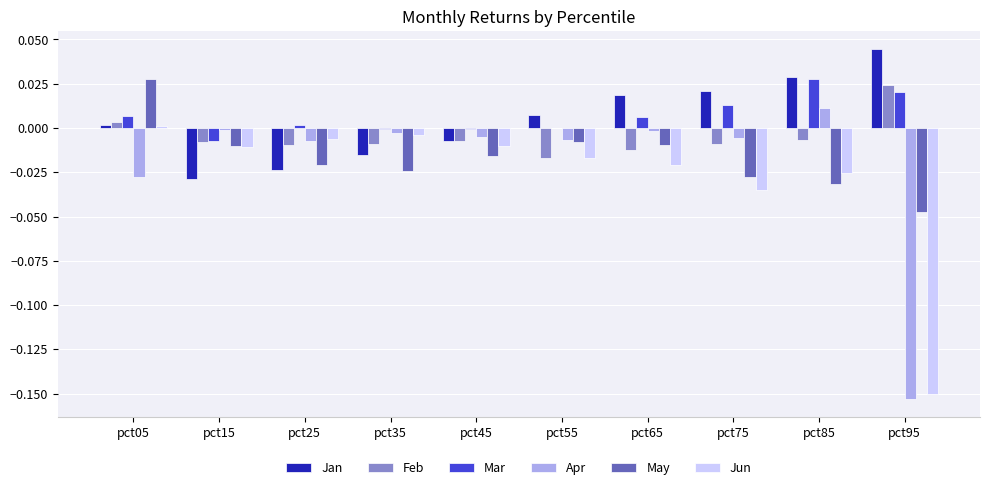

How many groups of bars are there?

10